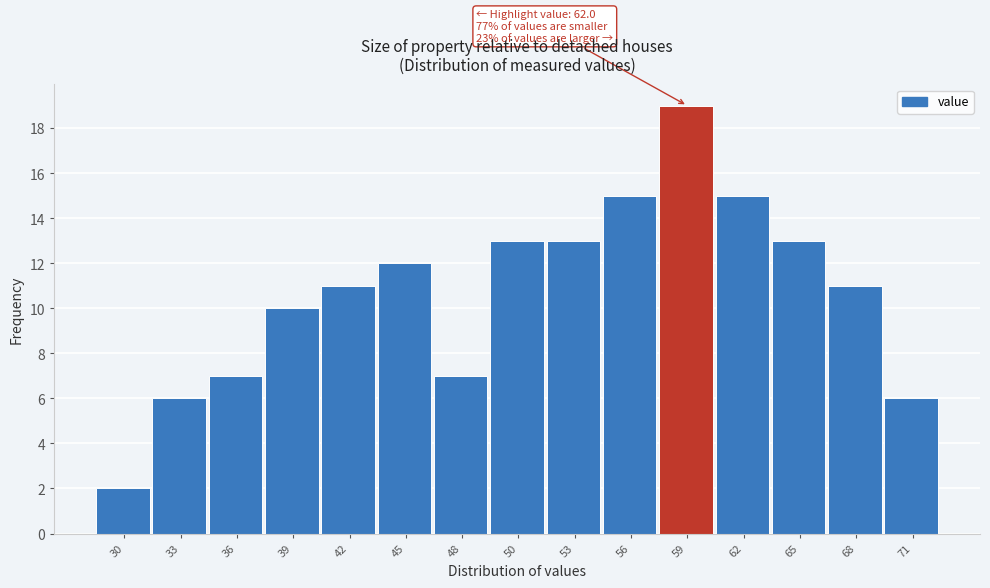

Reading left to right, extract all data points from this chart.

2	6	7	10	11	12	7	13	13	15	19	15	13	11	6